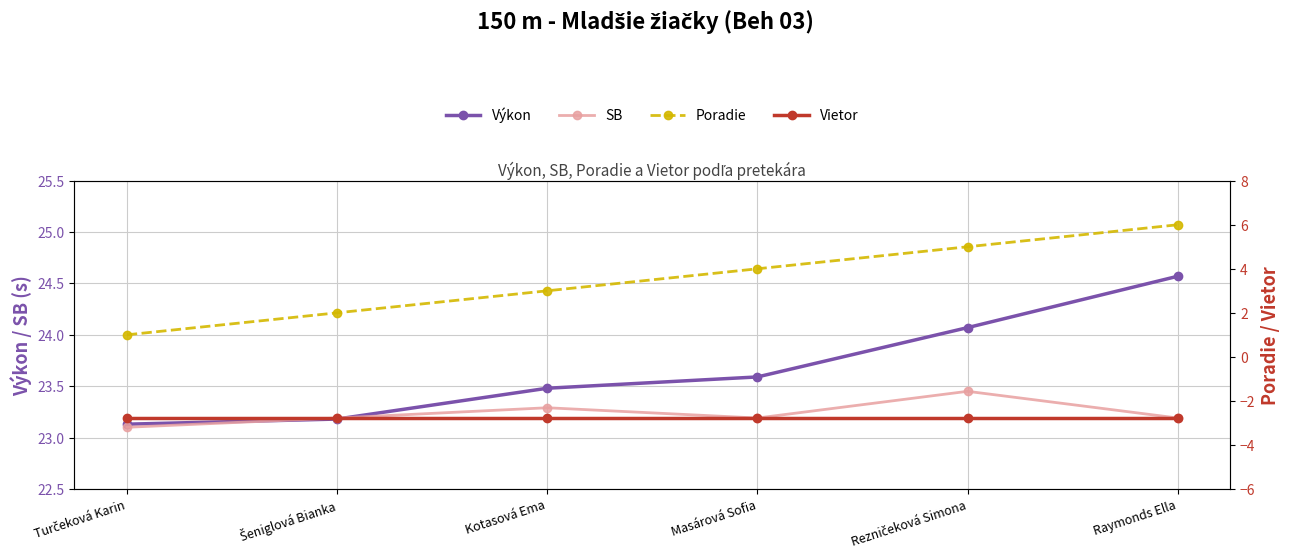

List the series in order of their peak value, highest first.

Výkon, SB, Poradie, Vietor